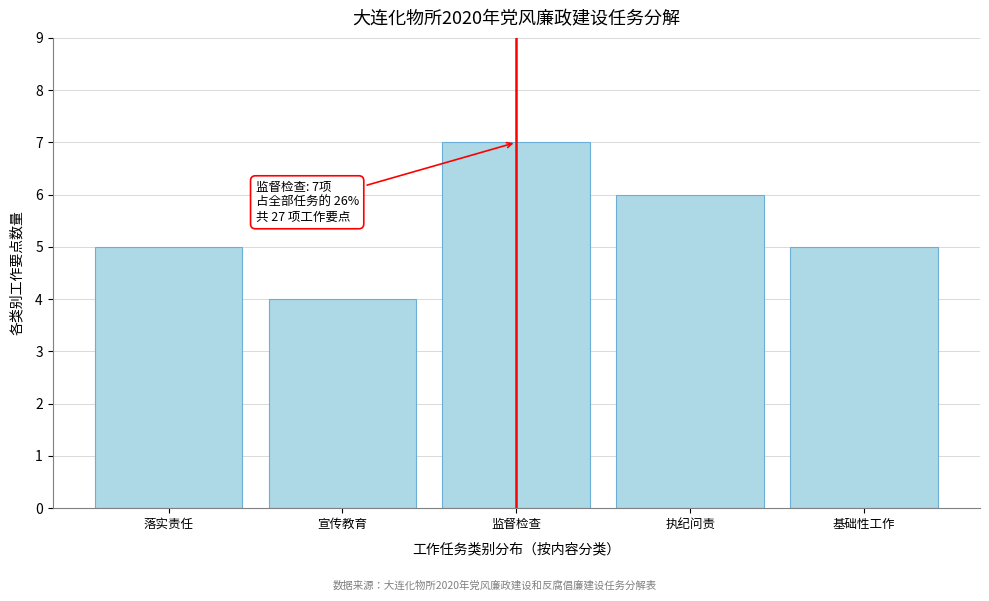

Reading left to right, list all the values displayed in this chart.

5	4	7	6	5